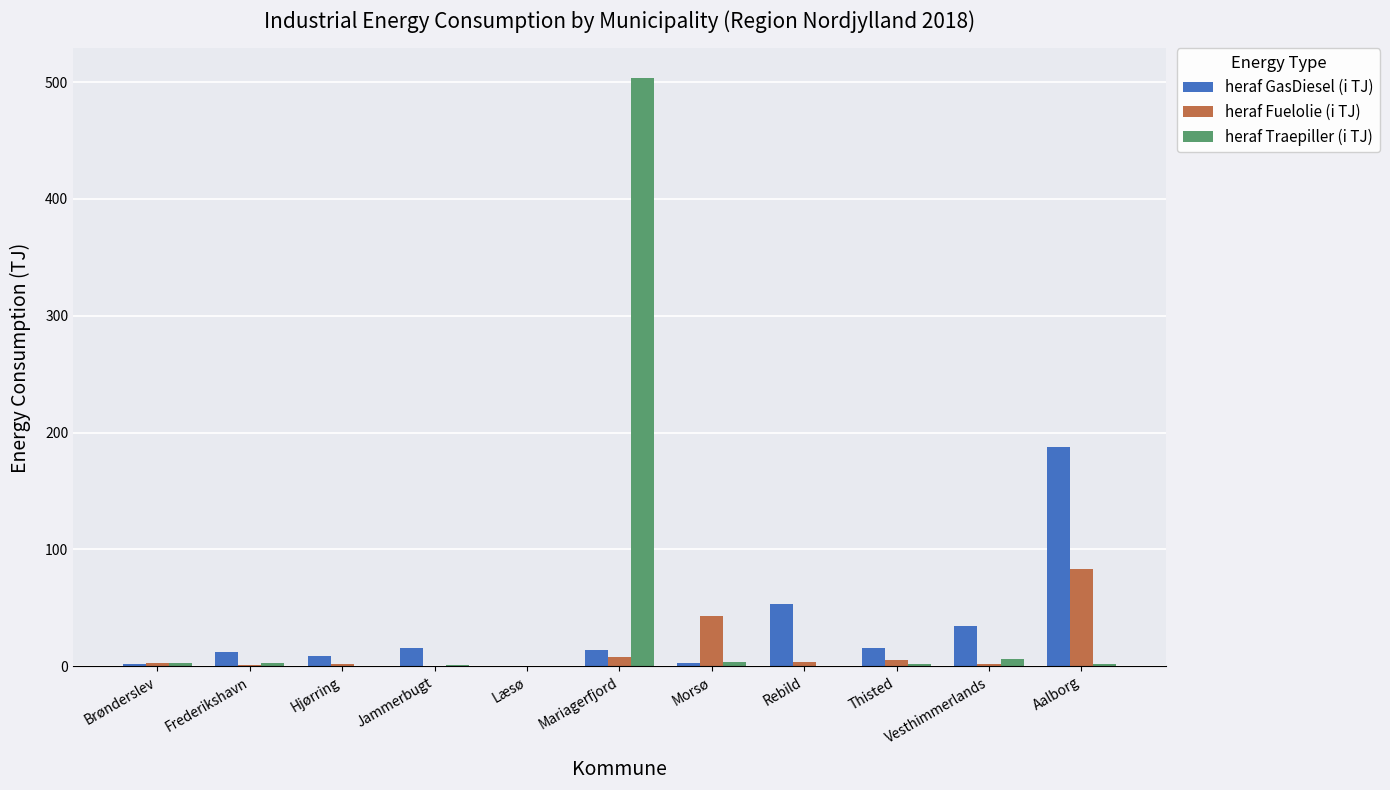

What is the sum of all heraf Fuelolie (i TJ) values?

151.9